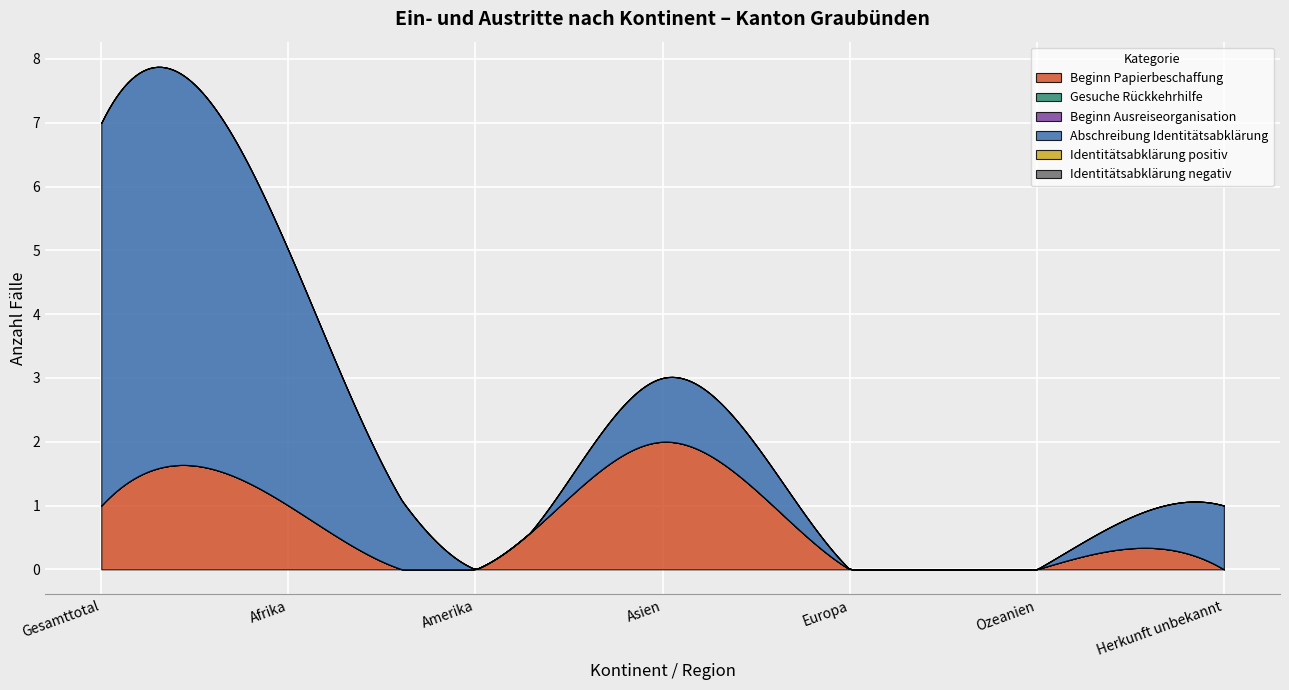

True or false: Abschreibung Identitätsabklärung and Identitätsabklärung negativ intersect in this chart.

False